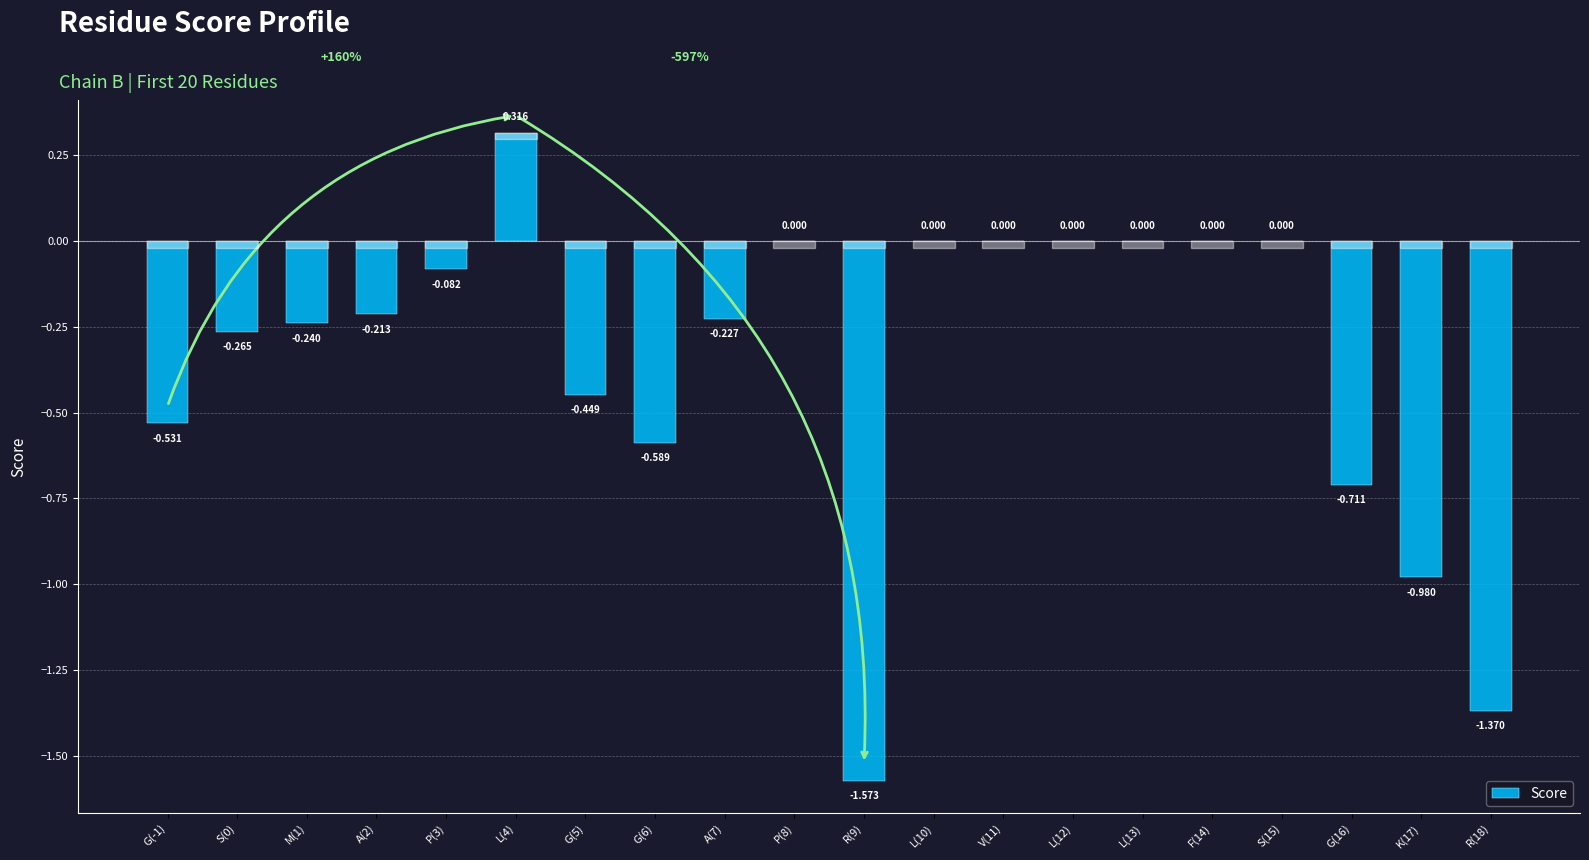

List the labels in order of value, largest first.

L(4), P(8), L(10), V(11), L(12), L(13), F(14), S(15), P(3), A(2), A(7), M(1), S(0), G(5), G(-1), G(6), G(16), K(17), R(18), R(9)